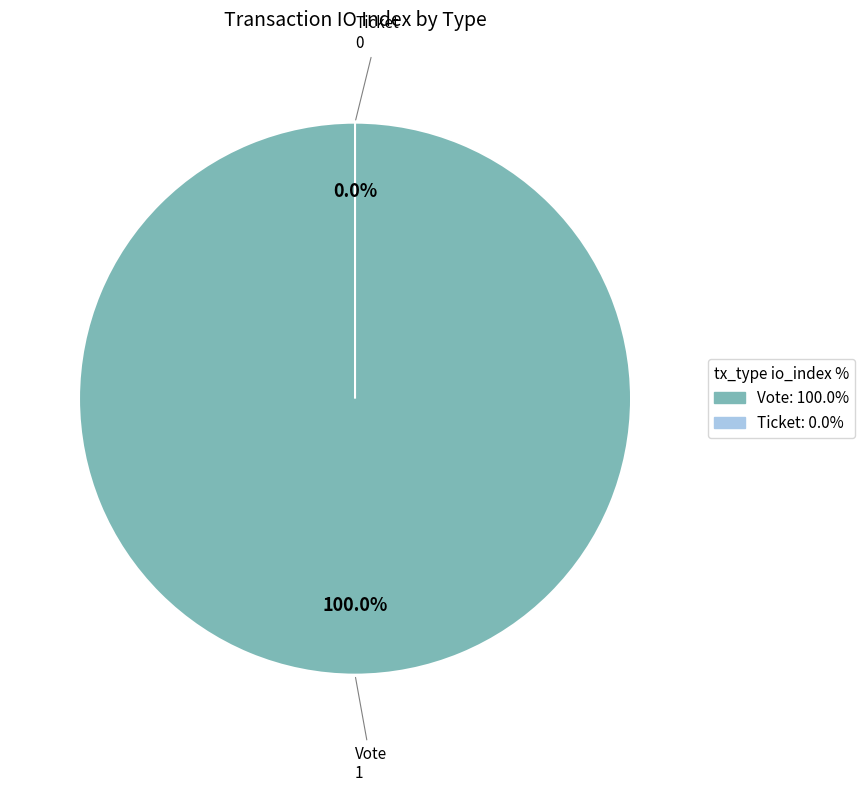

Between Ticket and Vote, which is larger?

Vote